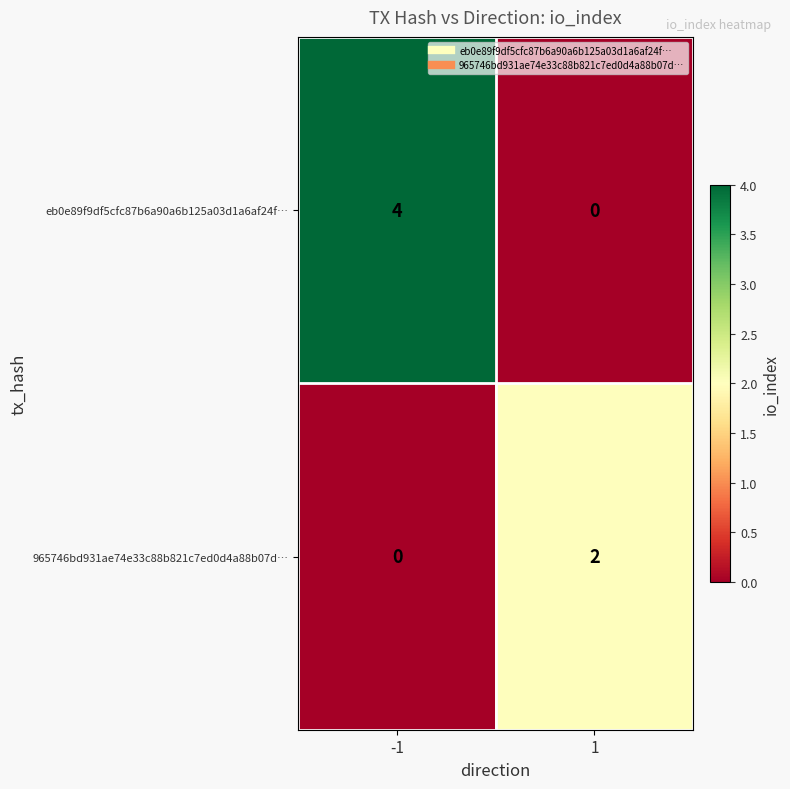

What is the sum of all eb0e89f9df5cfc87b6a90a6b125a03d1a6af24f… values?

4